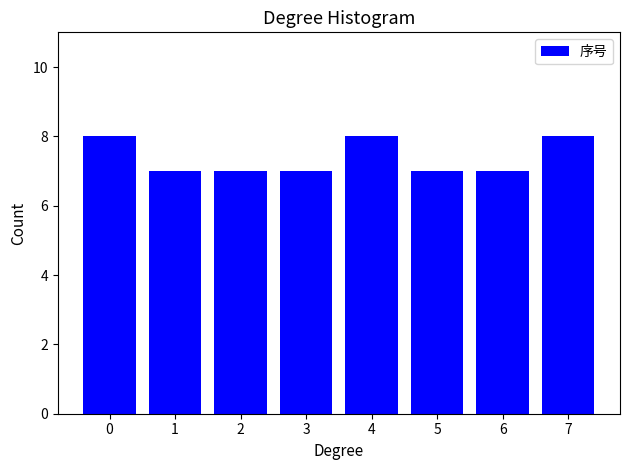

Reading left to right, list all the values displayed in this chart.

8	7	7	7	8	7	7	8